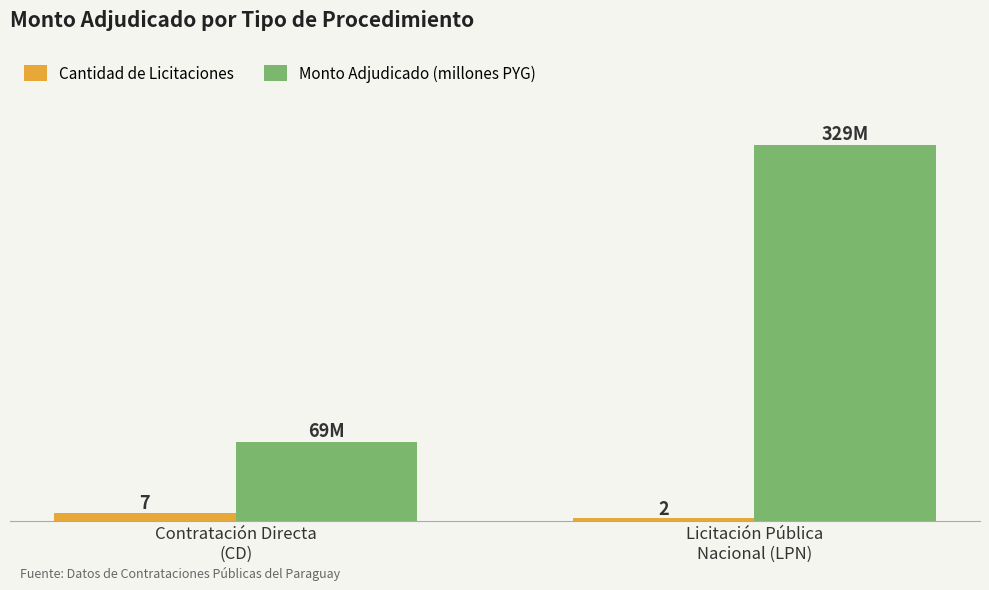

Which series has the largest total across all categories?

Monto Adjudicado (millones PYG)